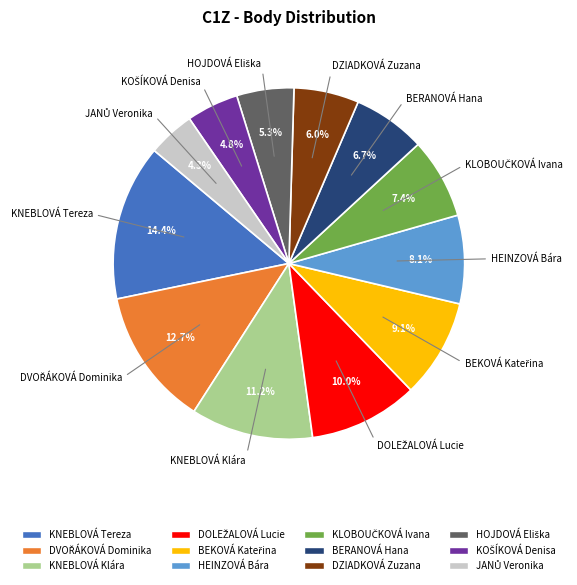

True or false: DZIADKOVÁ Zuzana accounts for 1% of the total.

False